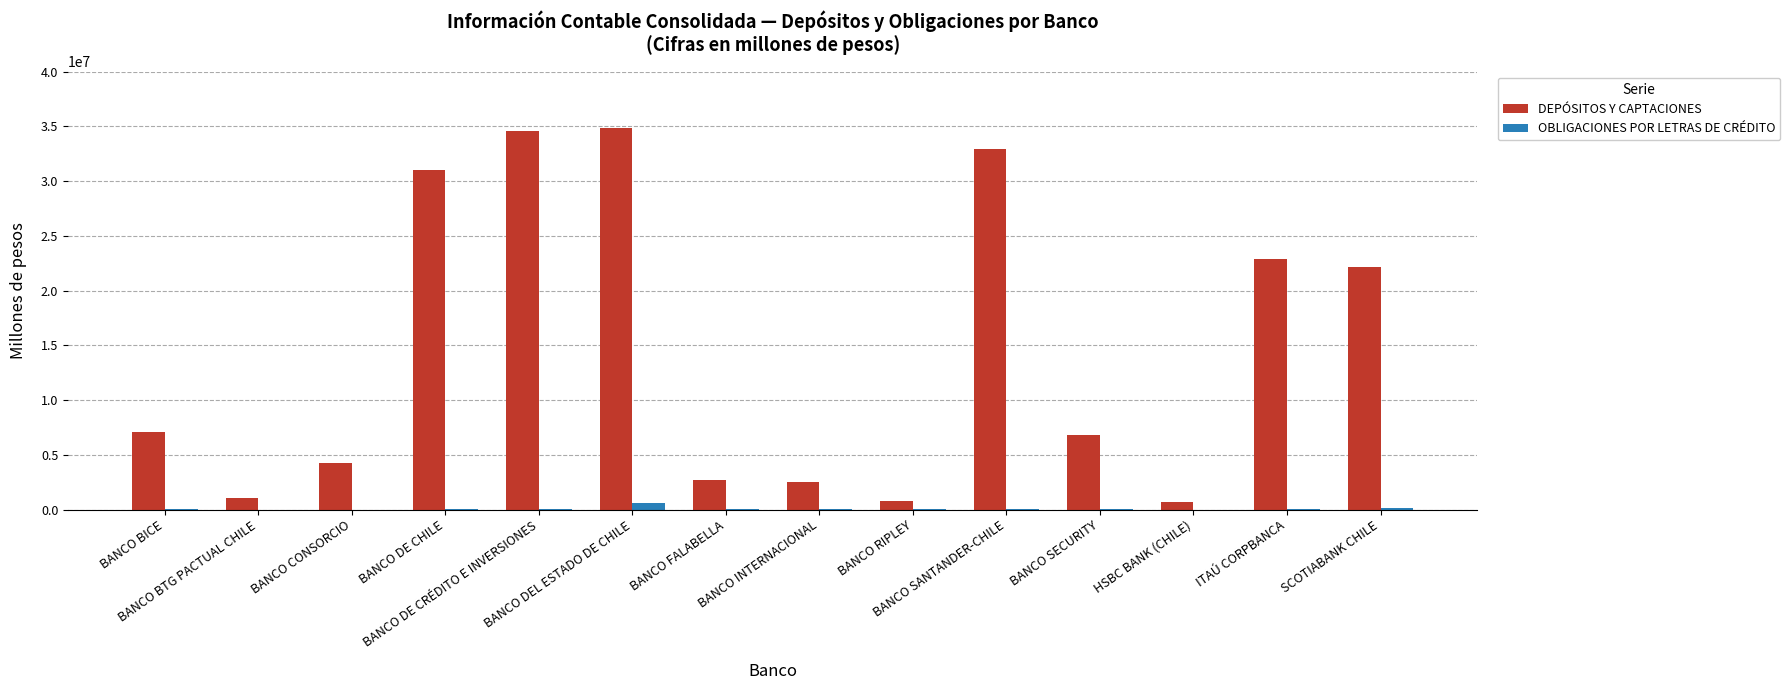

Which series has the widest spread of values?

DEPÓSITOS Y CAPTACIONES